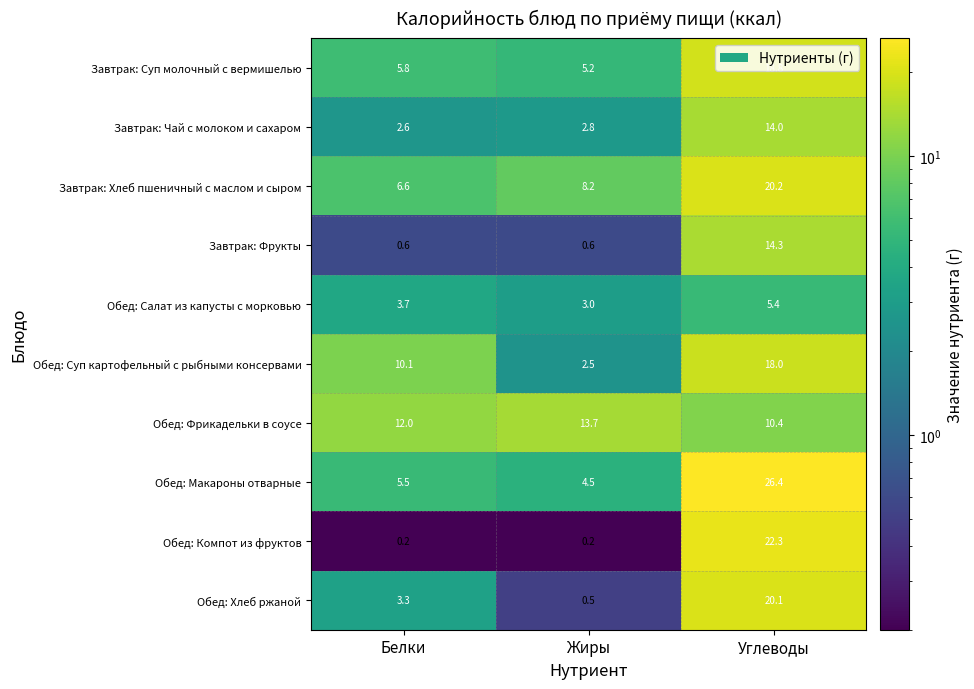

What is the difference between the highest and lowest values at Углеводы?

21.0